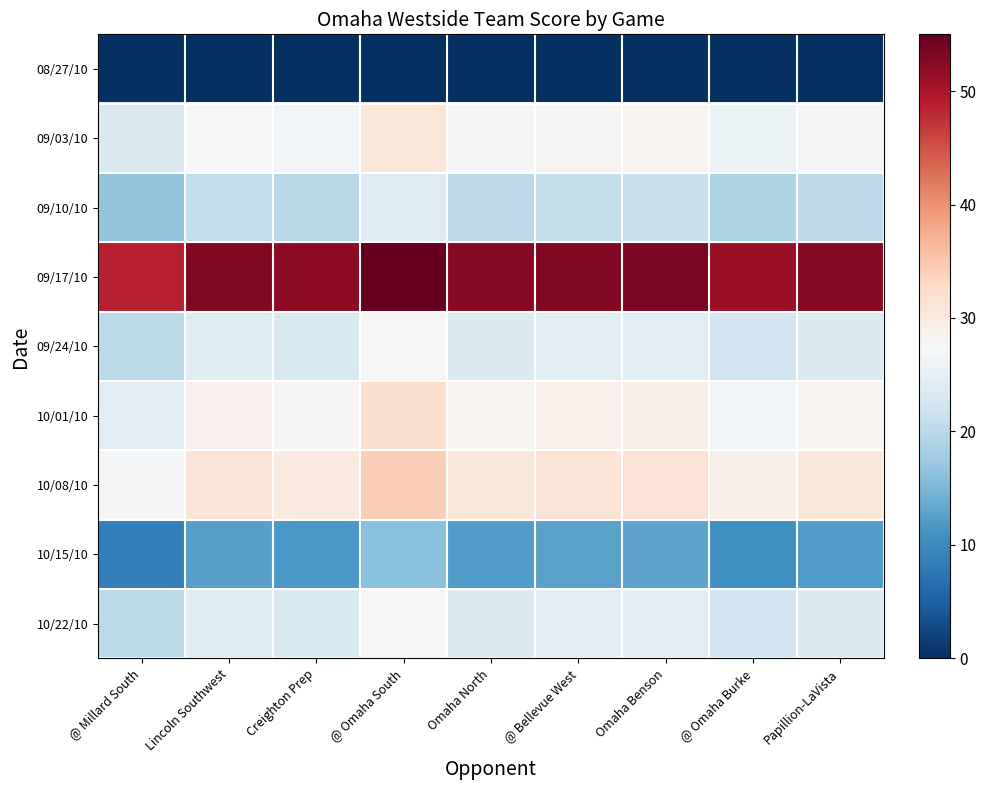

What is the total value across all series at @ Omaha Burke?

206.3